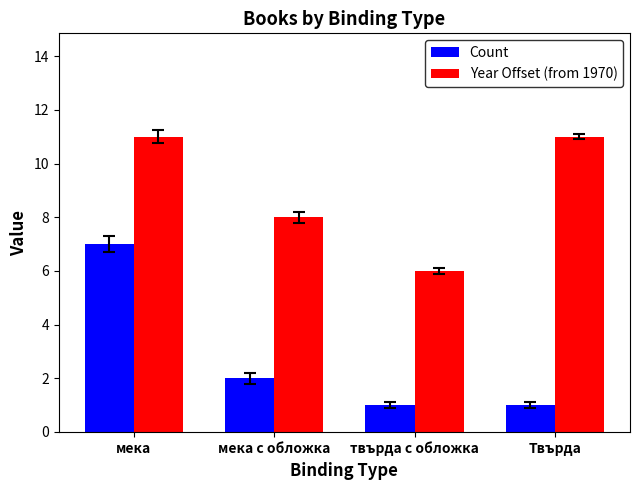

Where does the Count series first go above 2?

мека